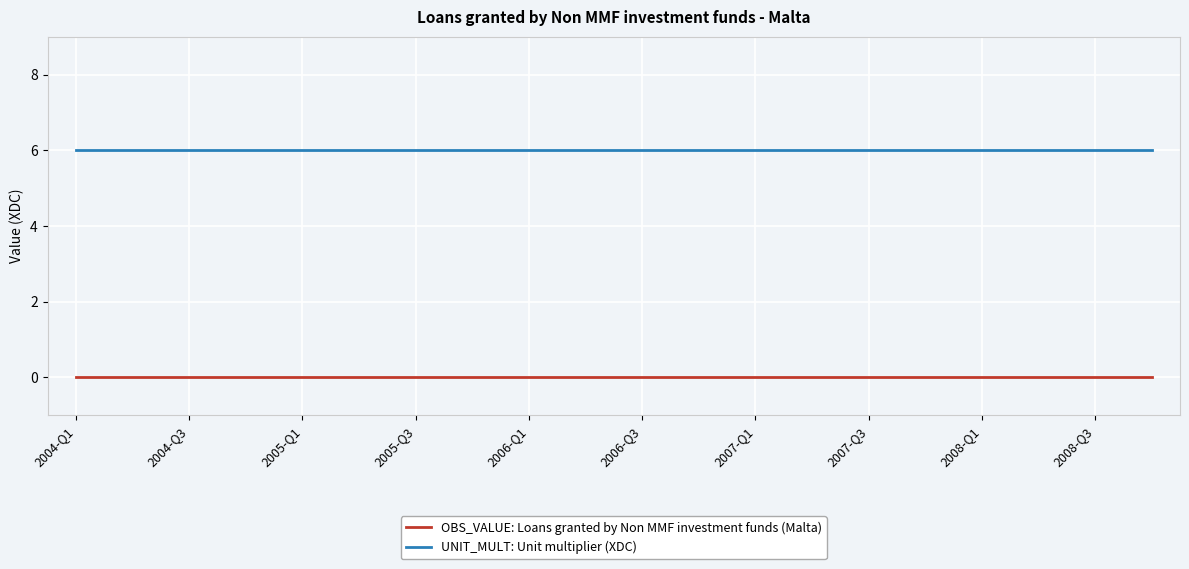

Reading right to left, what are all the values shown in this chart?

OBS_VALUE: Loans granted by Non MMF investment funds (Malta): 0	0	0	0	0	0	0	0	0	0	0	0	0	0	0	0	0	0	0	0
UNIT_MULT: Unit multiplier (XDC): 6	6	6	6	6	6	6	6	6	6	6	6	6	6	6	6	6	6	6	6